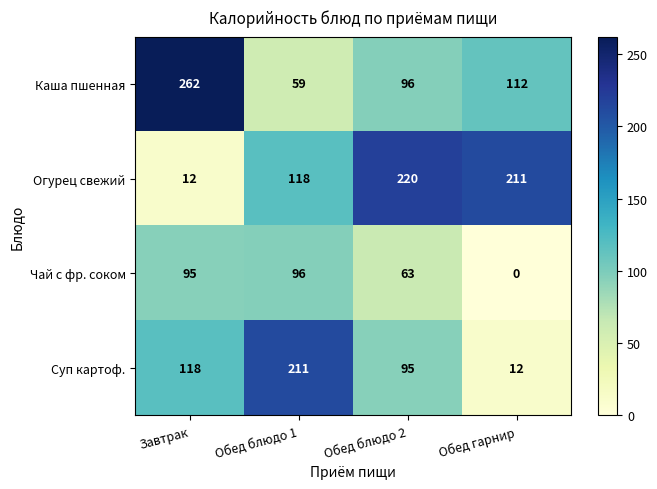

List the labels in order of Суп картоф. value, smallest first.

Обед гарнир, Обед блюдо 2, Завтрак, Обед блюдо 1